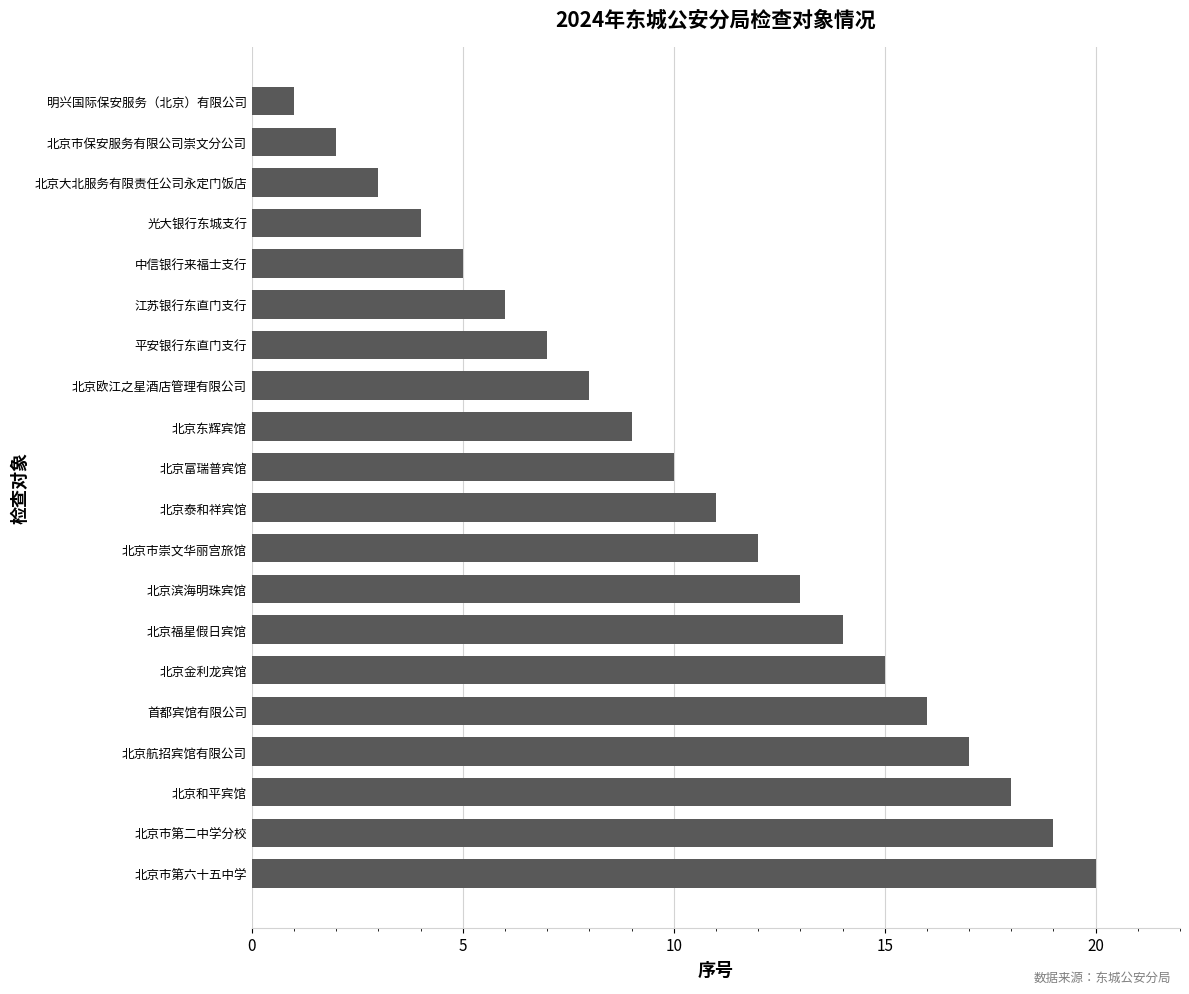

List the labels in order of value, smallest first.

明兴国际保安服务（北京）有限公司, 北京市保安服务有限公司崇文分公司, 北京大北服务有限责任公司永定门饭店, 光大银行东城支行, 中信银行来福士支行, 江苏银行东直门支行, 平安银行东直门支行, 北京欧江之星酒店管理有限公司, 北京东辉宾馆, 北京富瑞普宾馆, 北京泰和祥宾馆, 北京市崇文华丽宫旅馆, 北京滨海明珠宾馆, 北京福星假日宾馆, 北京金利龙宾馆, 首都宾馆有限公司, 北京航招宾馆有限公司, 北京和平宾馆, 北京市第二中学分校, 北京市第六十五中学